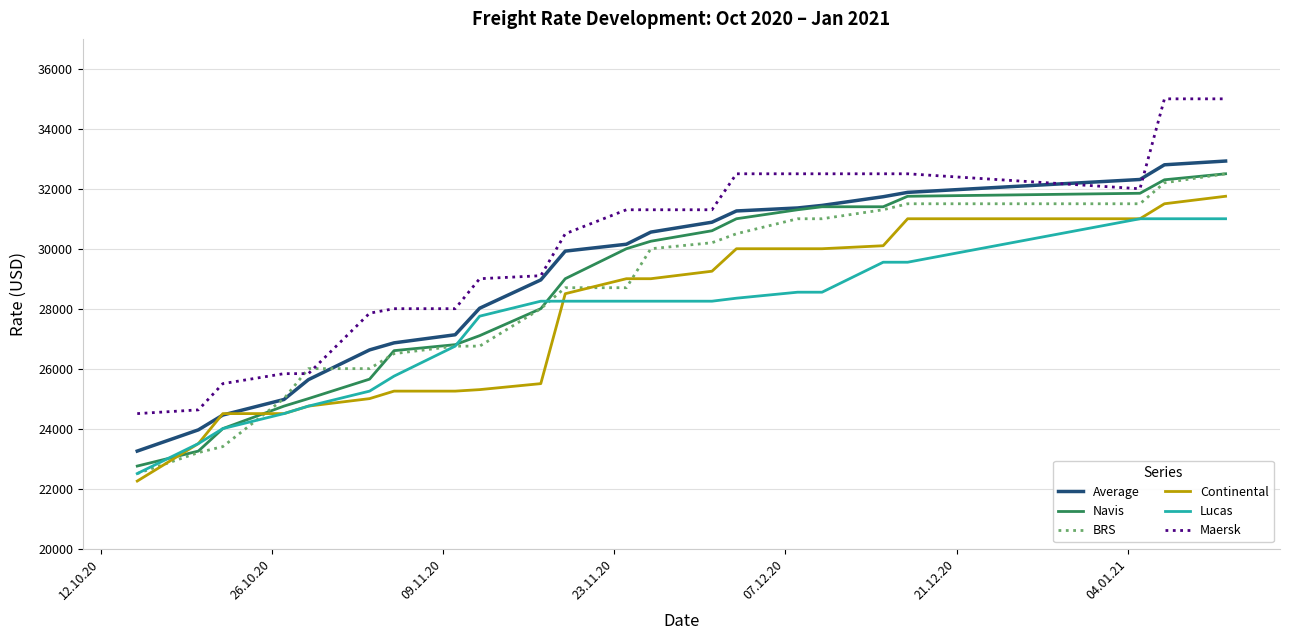

What is the difference between the second highest and second lowest values in the Navis series?

9050